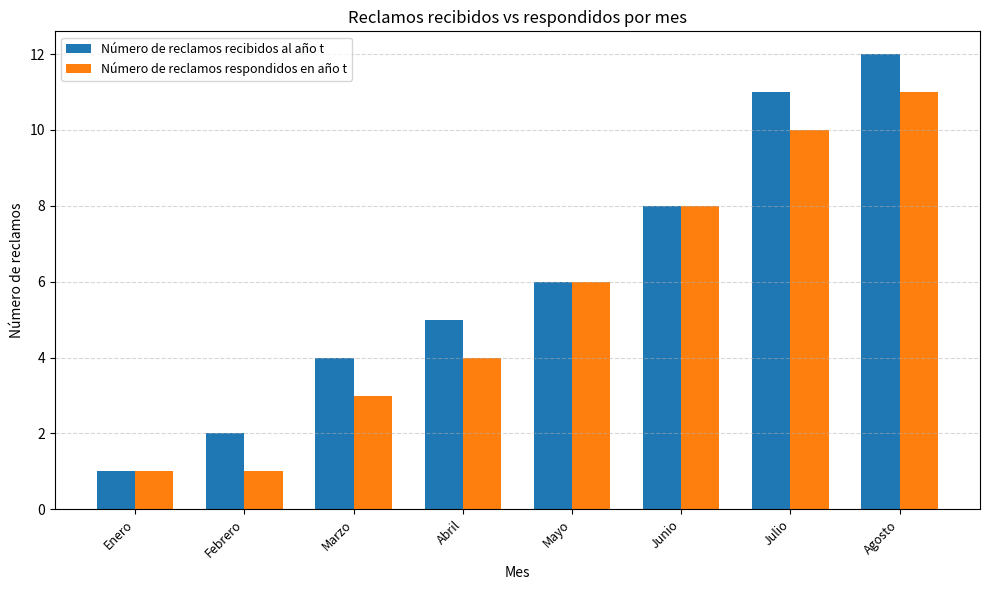

What is the difference between the maximum and minimum values in the Número de reclamos recibidos al año t series?

11